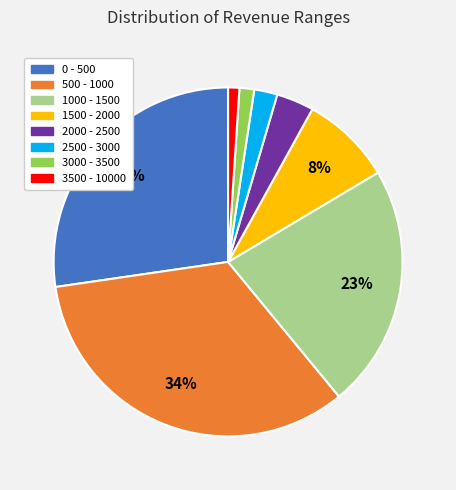

Which category has the biggest portion of the pie?

500 - 1000